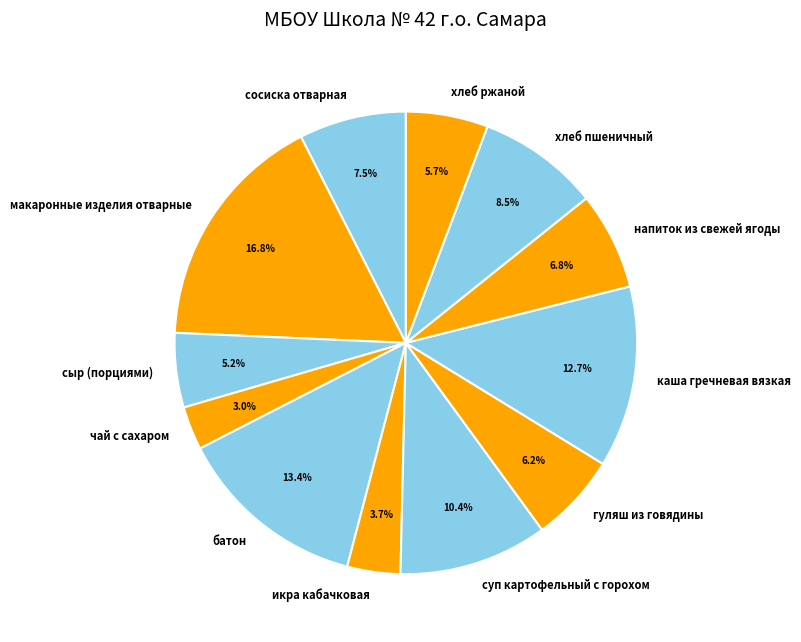

What percentage do макаронные изделия отварные and суп картофельный с горохом together represent?

27.2%